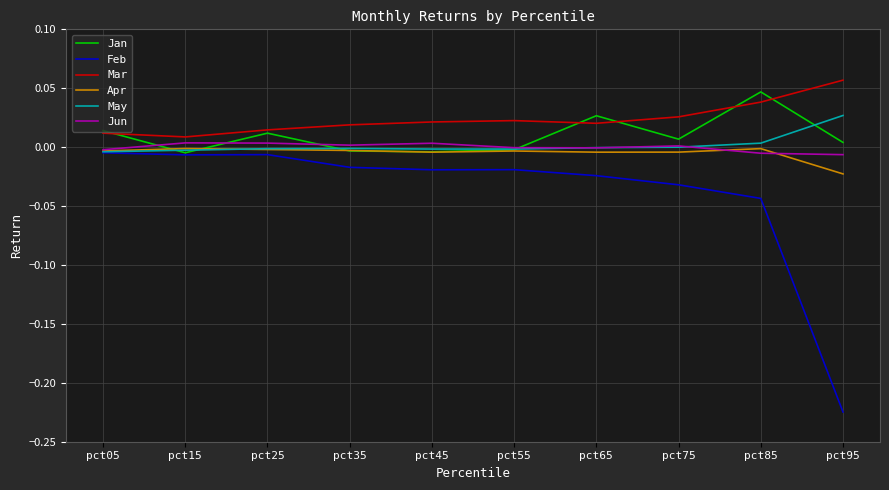

Which series has the largest range (max minus min)?

Feb